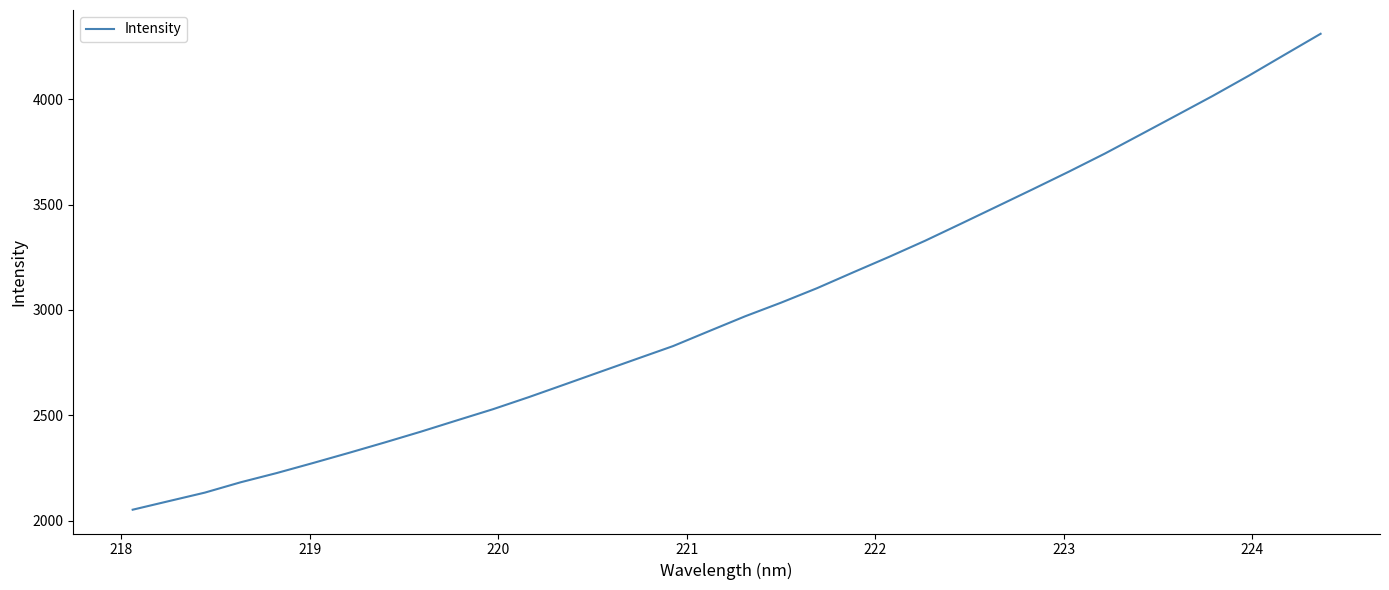

Reading right to left, what are all the values shown in this chart?

4311.2	4211.9	4112.0	4016.4	3924.7	3833.5	3742.6	3656.8	3573.6	3491.4	3409.5	3328.5	3252.1	3178.3	3103.5	3034.7	2969.9	2899.6	2828.6	2768.3	2707.8	2647.0	2586.6	2529.0	2476.0	2422.4	2371.4	2321.7	2273.3	2226.0	2182.2	2132.8	2092.4	2051.8